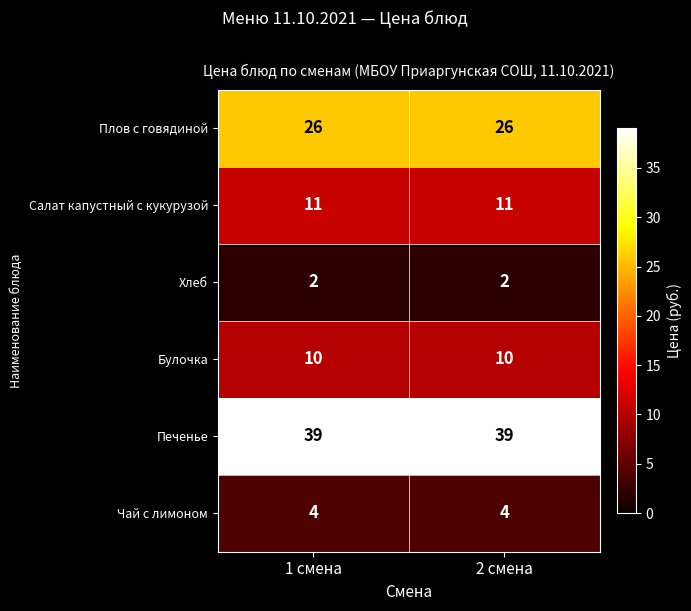

List the series in order of their peak value, highest first.

Печенье, Плов с говядиной, Салат капустный с кукурузой, Булочка, Чай с лимоном, Хлеб